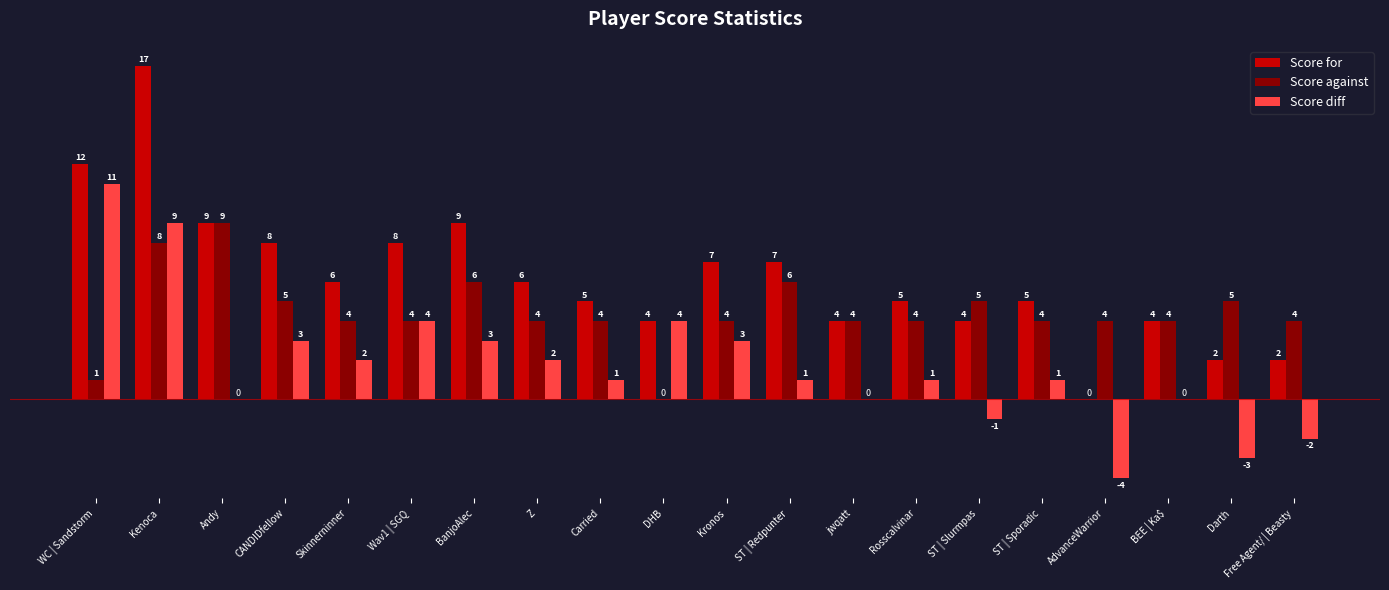

How many Score against values are between 4 and 5?

14